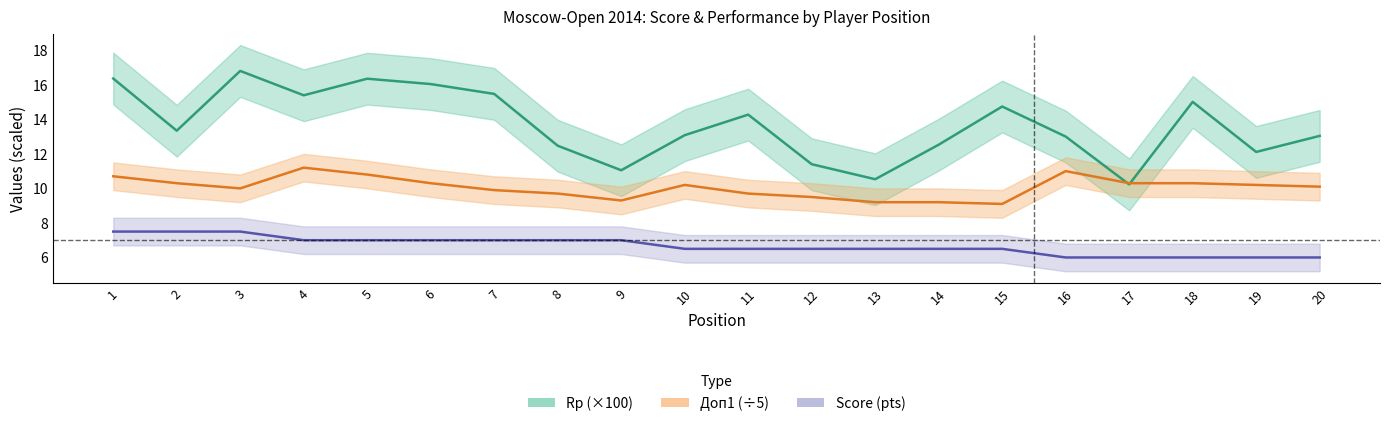

Rank the categories by Score (pts) value from lowest to highest.

16, 17, 18, 19, 20, 10, 11, 12, 13, 14, 15, 4, 5, 6, 7, 8, 9, 1, 2, 3